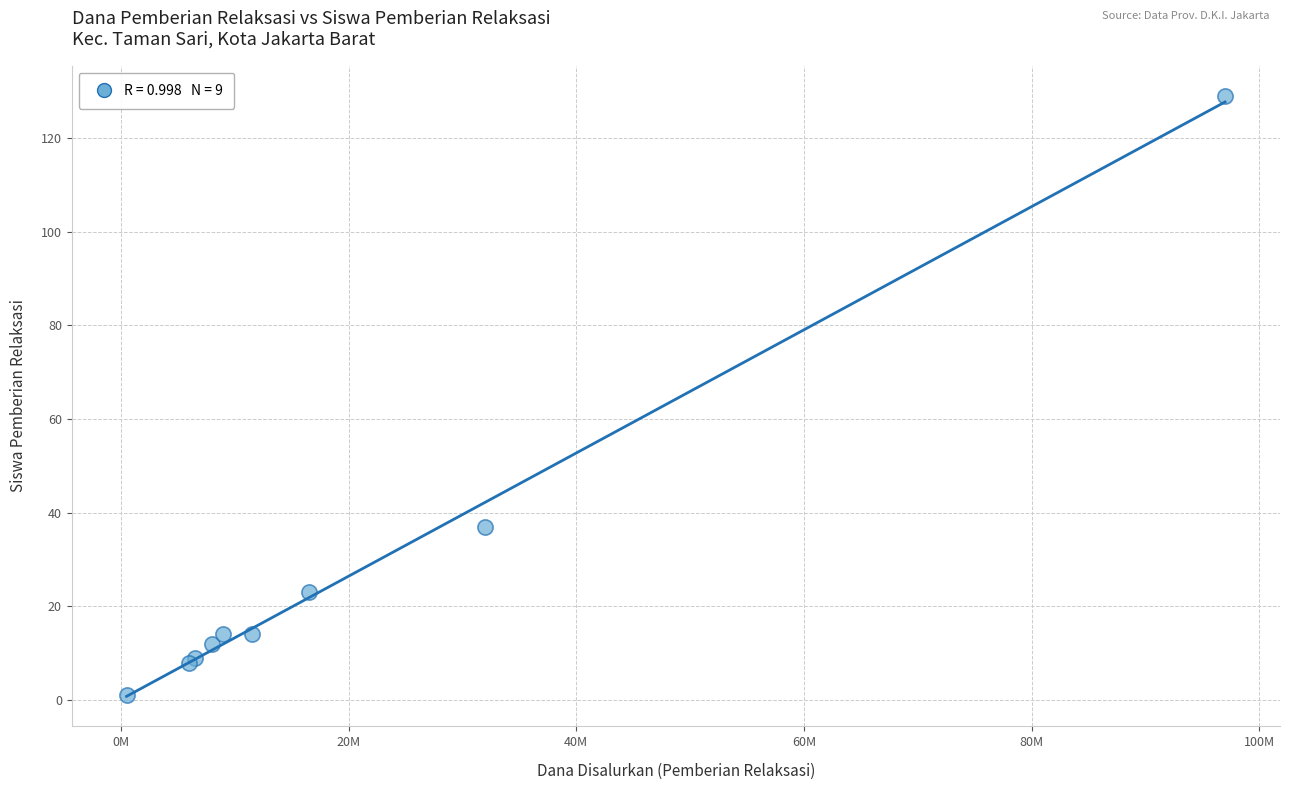

What Y value in the scatter plot is closest to 65?

37